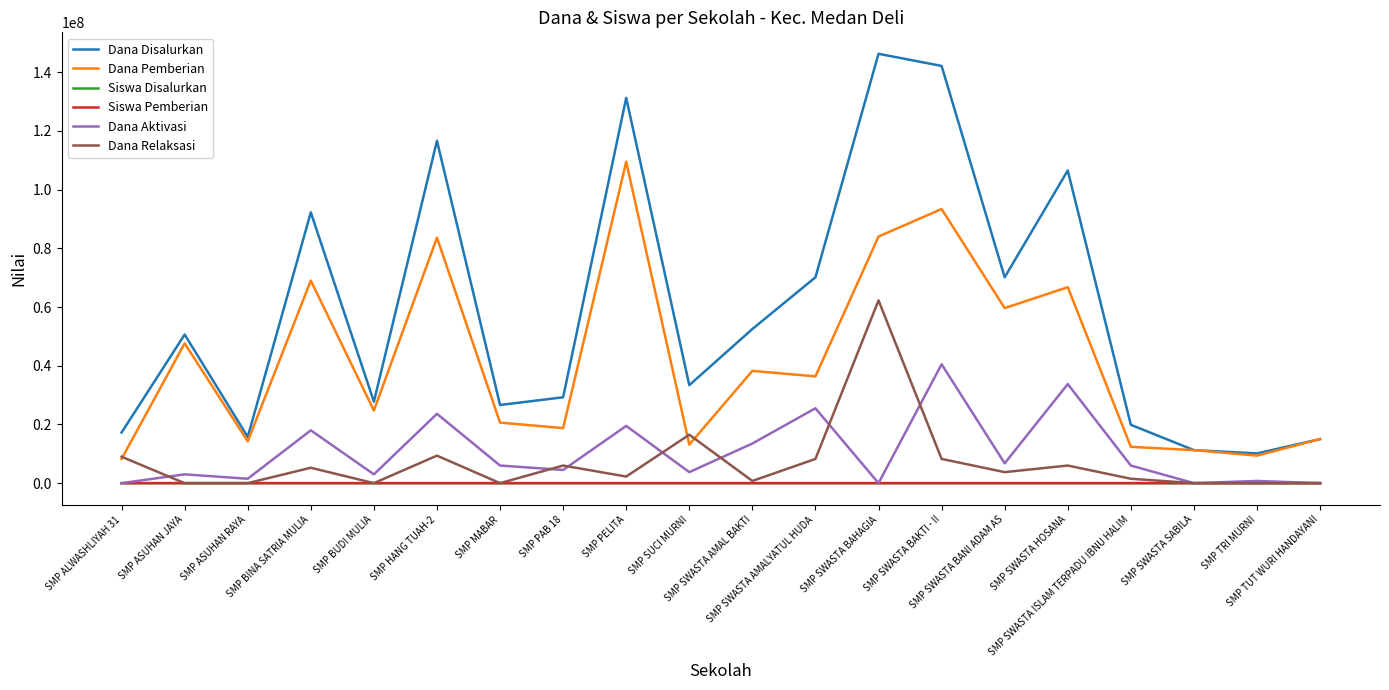

Where do Dana Relaksasi and Dana Aktivasi first cross each other?

SMP ALWASHLIYAH 31 and SMP ASUHAN JAYA